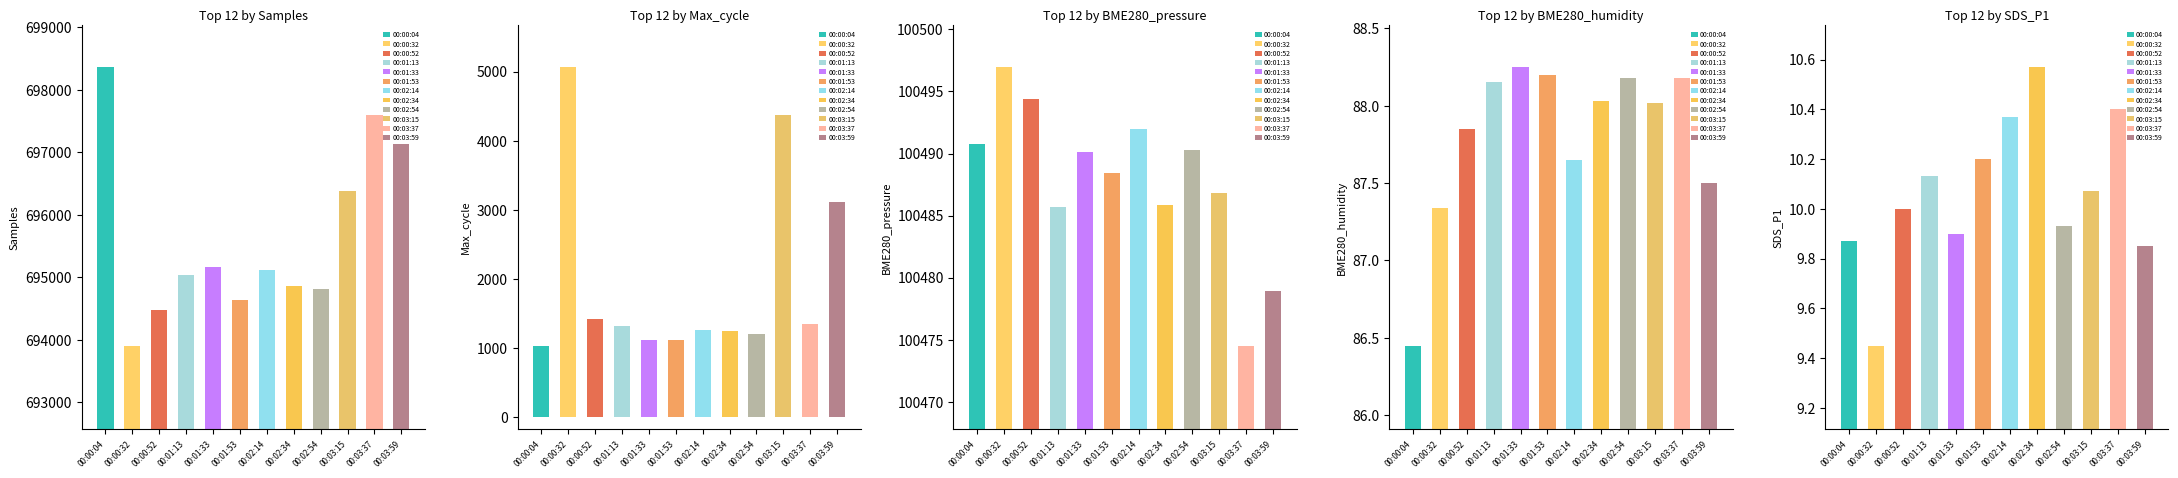

What is the difference between the maximum and second lowest values in the SDS_P1 series?

0.7